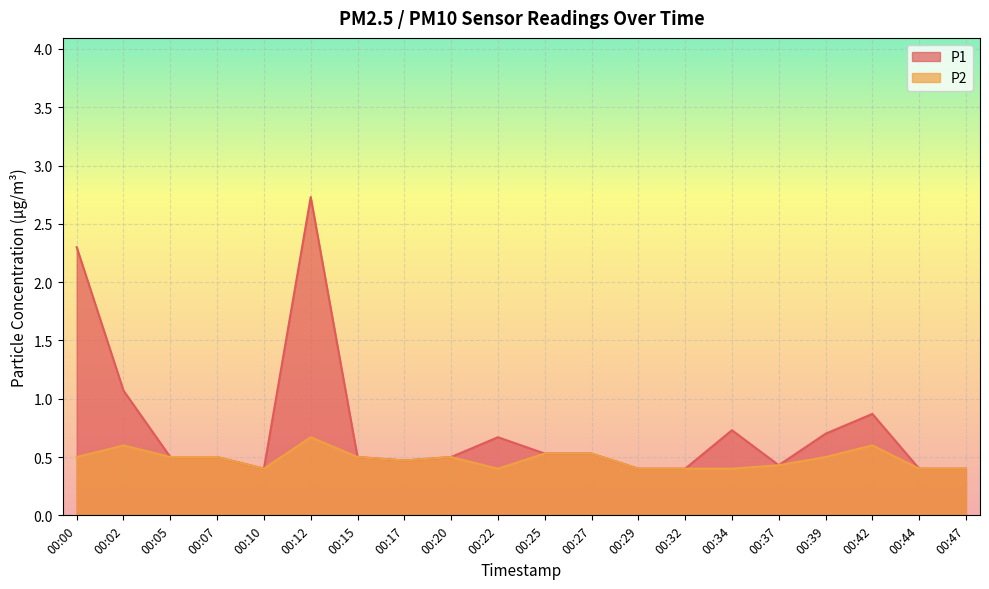

Reading right to left, extract all data points from this chart.

P1: 00:47=0.4	00:44=0.4	00:42=0.9	00:39=0.7	00:37=0.4	00:34=0.7	00:32=0.4	00:29=0.4	00:27=0.5	00:25=0.5	00:22=0.7	00:20=0.5	00:17=0.5	00:15=0.5	00:12=2.7	00:10=0.4	00:07=0.5	00:05=0.5	00:02=1.1	00:00=2.3
P2: 00:47=0.4	00:44=0.4	00:42=0.6	00:39=0.5	00:37=0.4	00:34=0.4	00:32=0.4	00:29=0.4	00:27=0.5	00:25=0.5	00:22=0.4	00:20=0.5	00:17=0.5	00:15=0.5	00:12=0.7	00:10=0.4	00:07=0.5	00:05=0.5	00:02=0.6	00:00=0.5